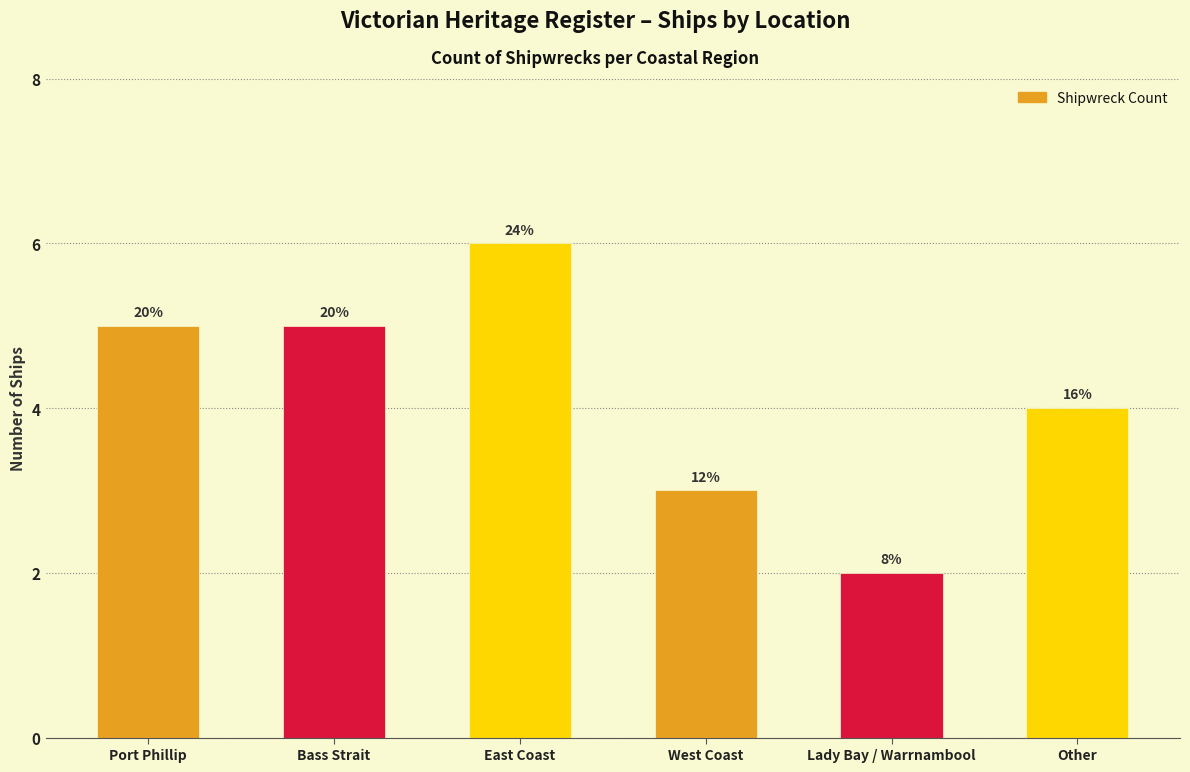

List the labels in order of value, largest first.

East Coast, Port Phillip, Bass Strait, Other, West Coast, Lady Bay / Warrnambool